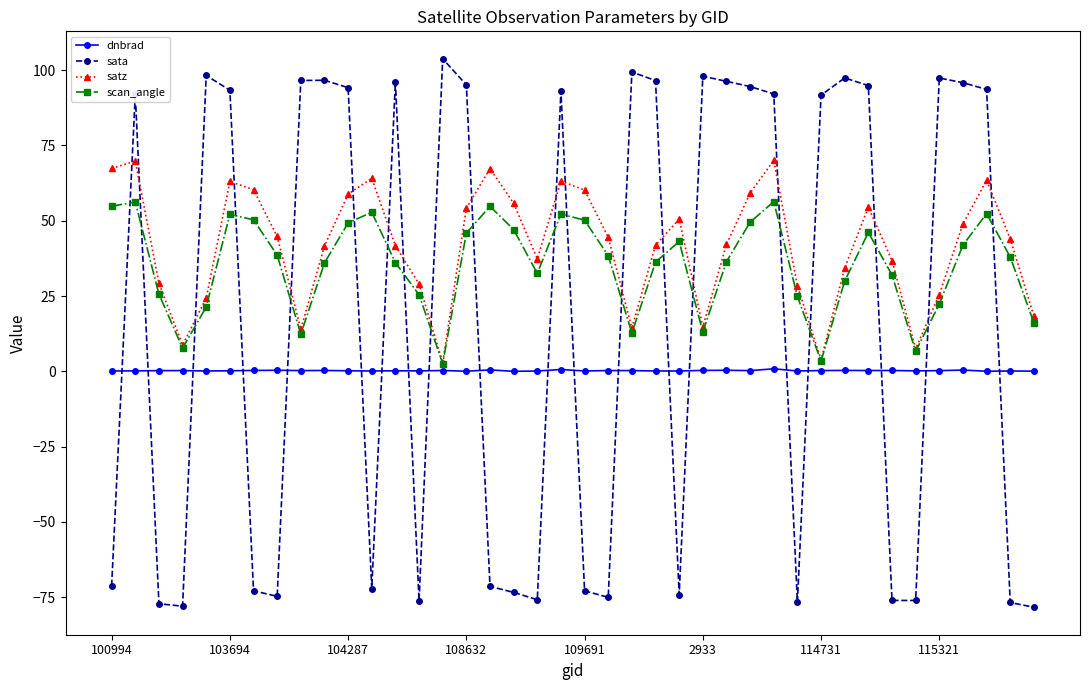

In scan_angle, how many points are lower than both neighbors (excluding endpoints)?

8